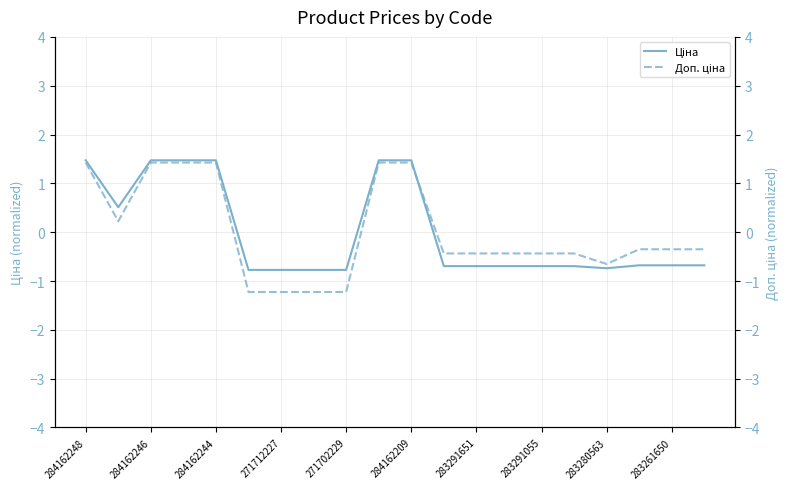

Is this an area chart (filled region under the line)?

No